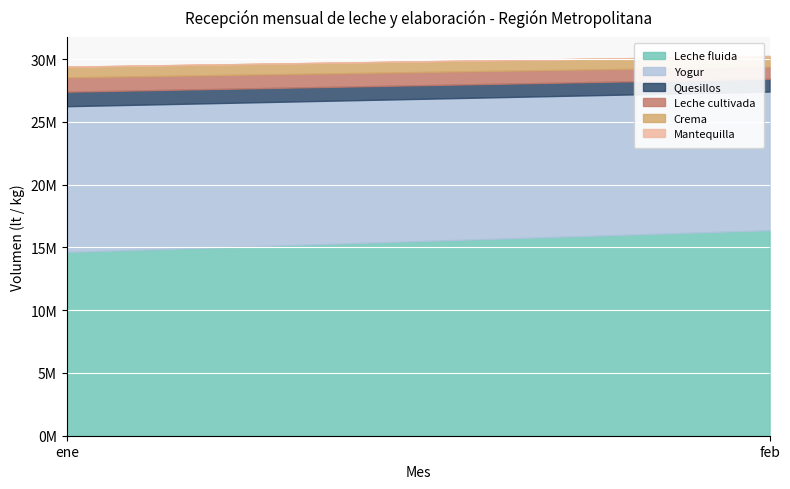

Rank the series at ene from lowest to highest value.

Mantequilla, Crema, Leche cultivada, Quesillos, Yogur, Leche fluida